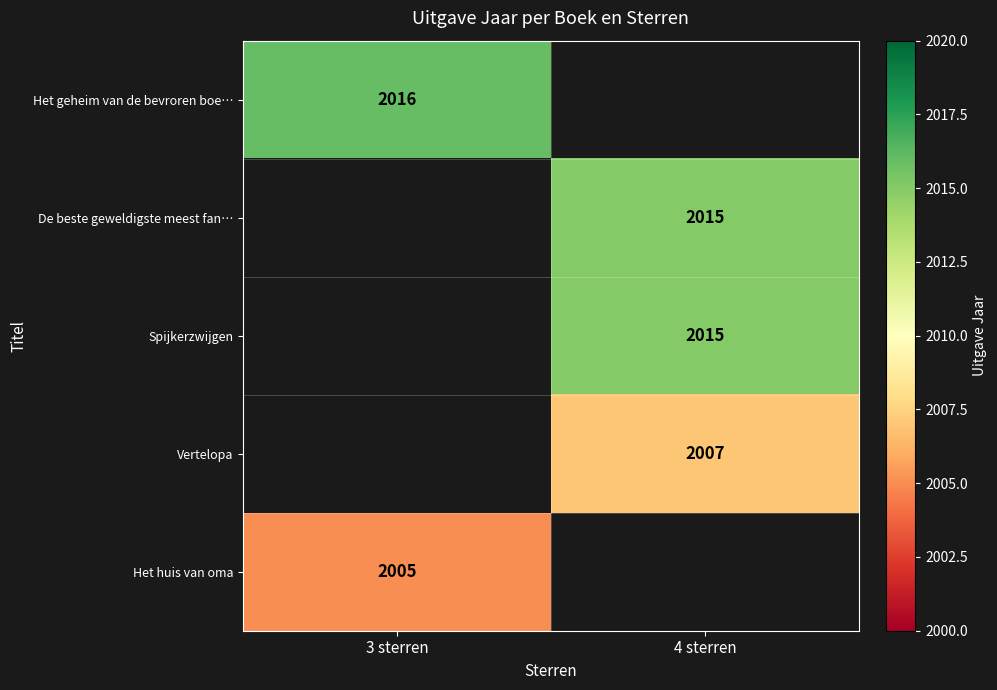

True or false: Het huis van oma has a value of 1385 at 3 sterren.

False